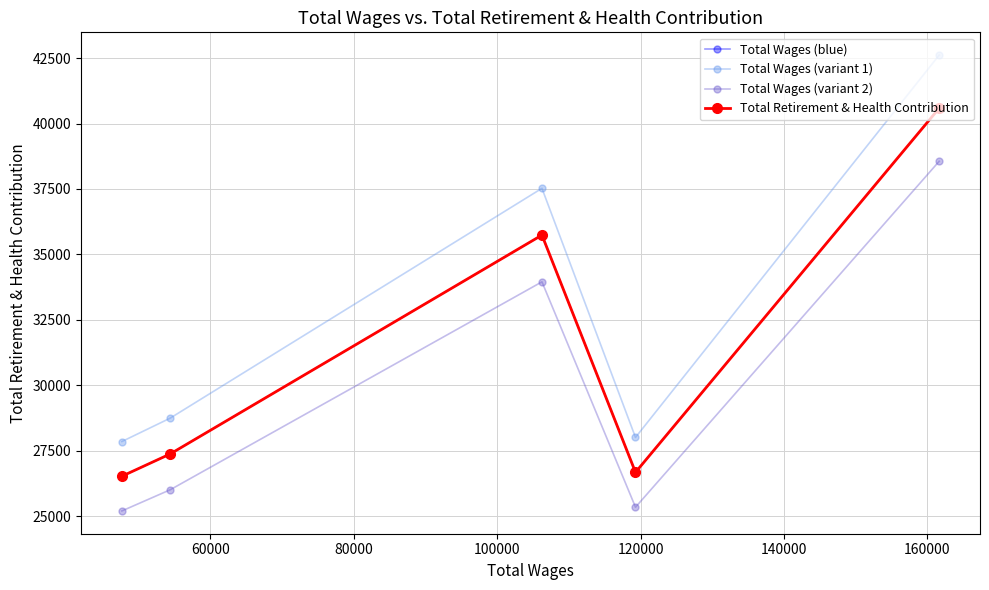

At 80000, list the series in order from smallest to largest.

Total Wages (variant 2), Total Wages (blue), Total Retirement & Health Contribution, Total Wages (variant 1)